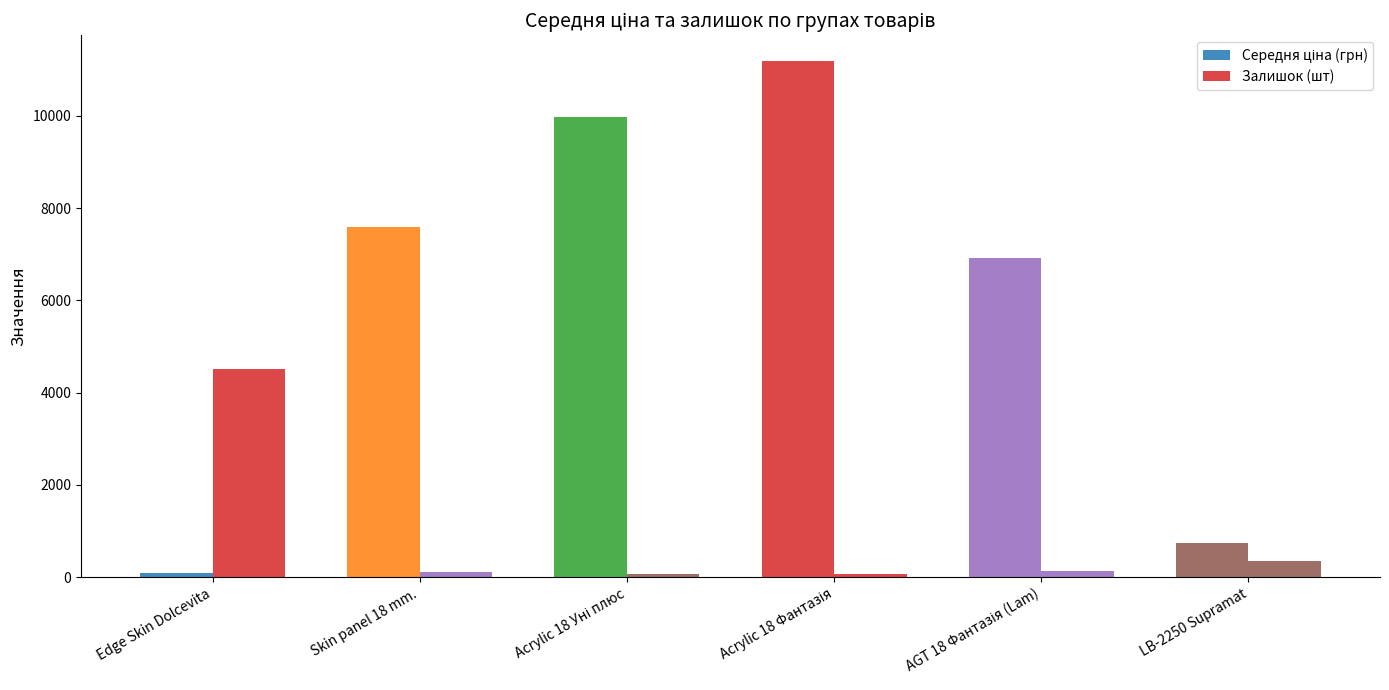

Count the number of data series in this chart.

2